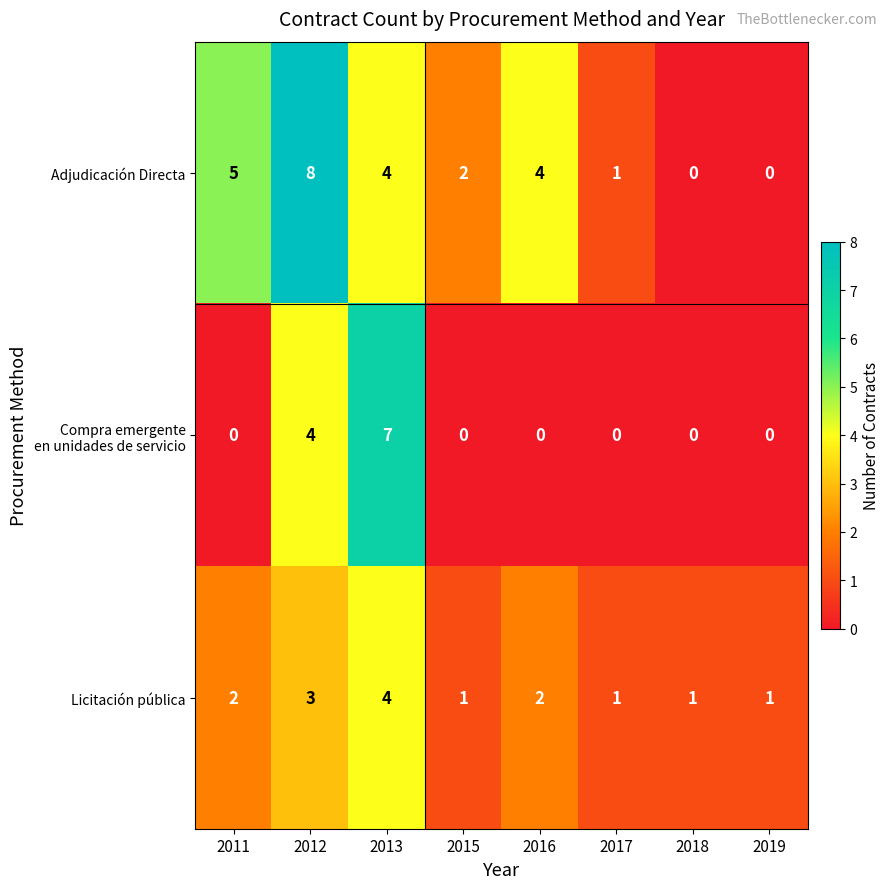

True or false: Licitación pública has a value of 1 at 2018.

True